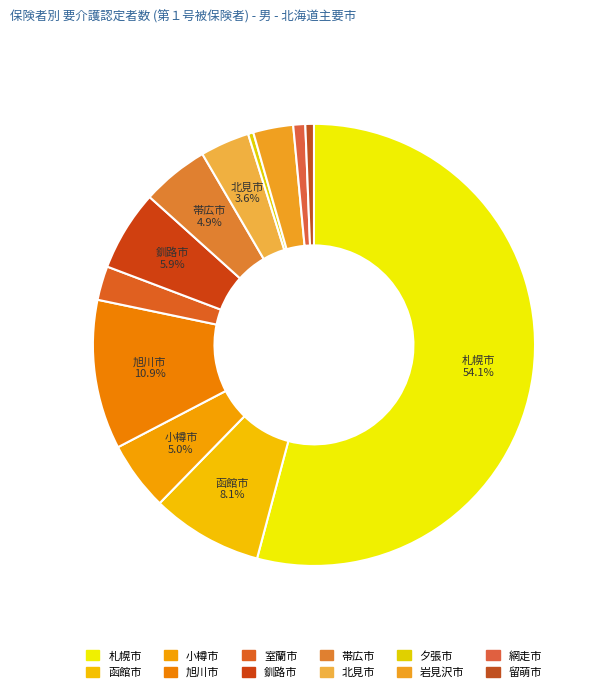

Count the number of slices in the pie.

12